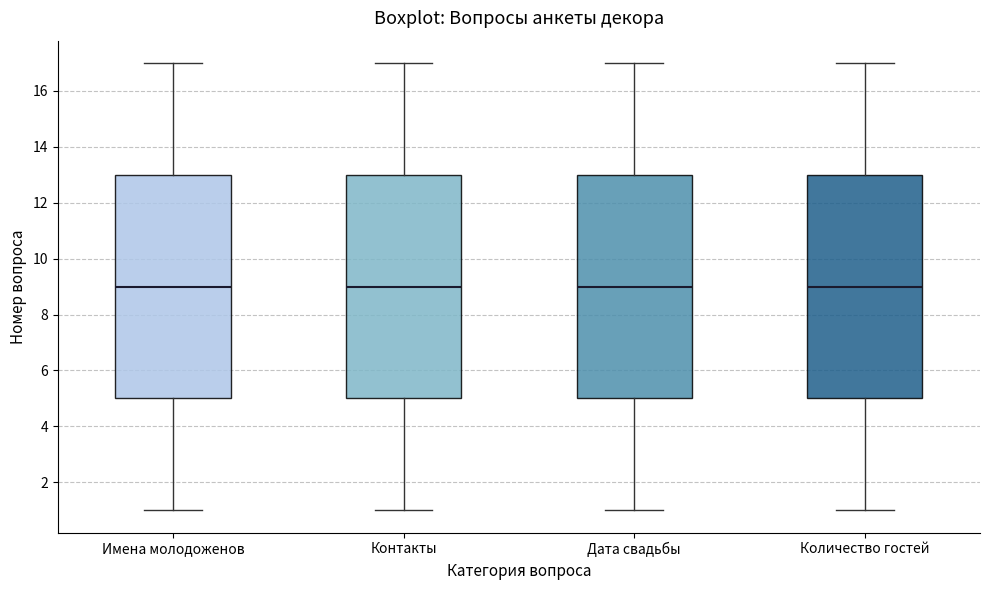

Where is the lower edge of the box for Количество гостей on the y-axis? The values are not printed on the chart, so give them approximately, as read against the axis.

5